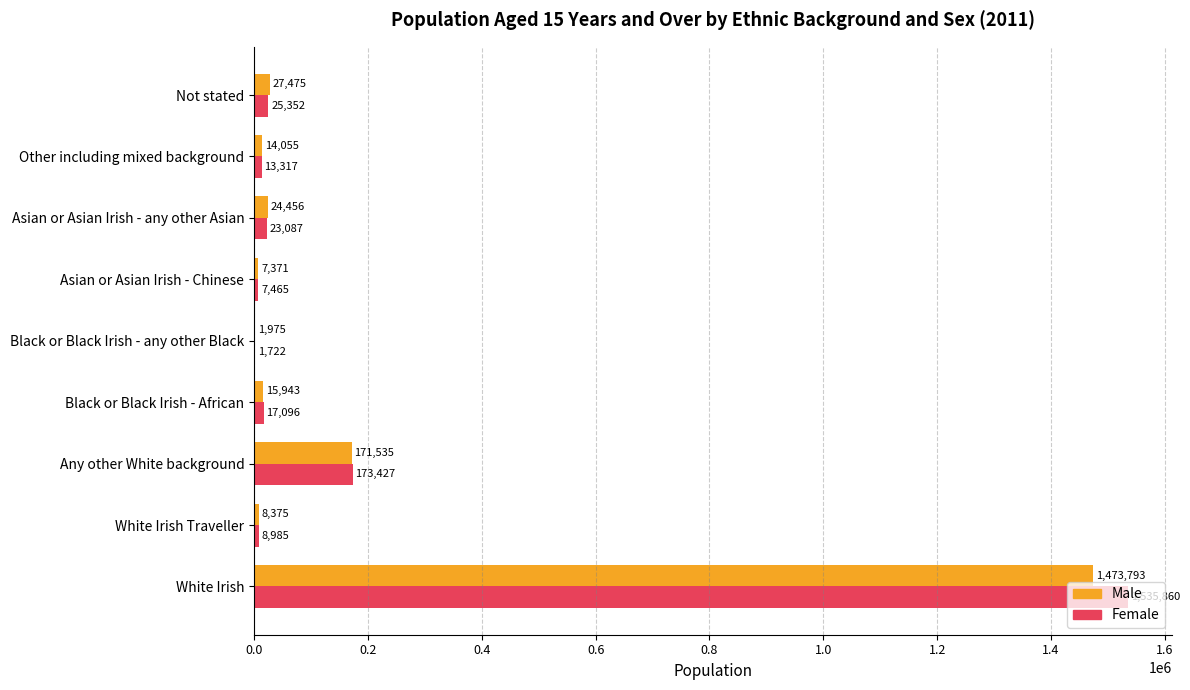

What is the sum of the Male values at Black or Black Irish - African and Black or Black Irish - any other Black?

17918